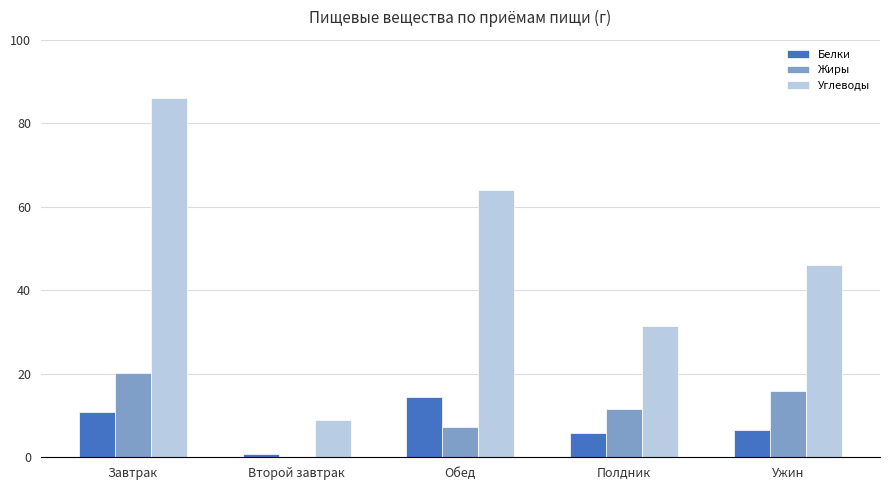

Which category has the highest value in the Жиры series?

Завтрак